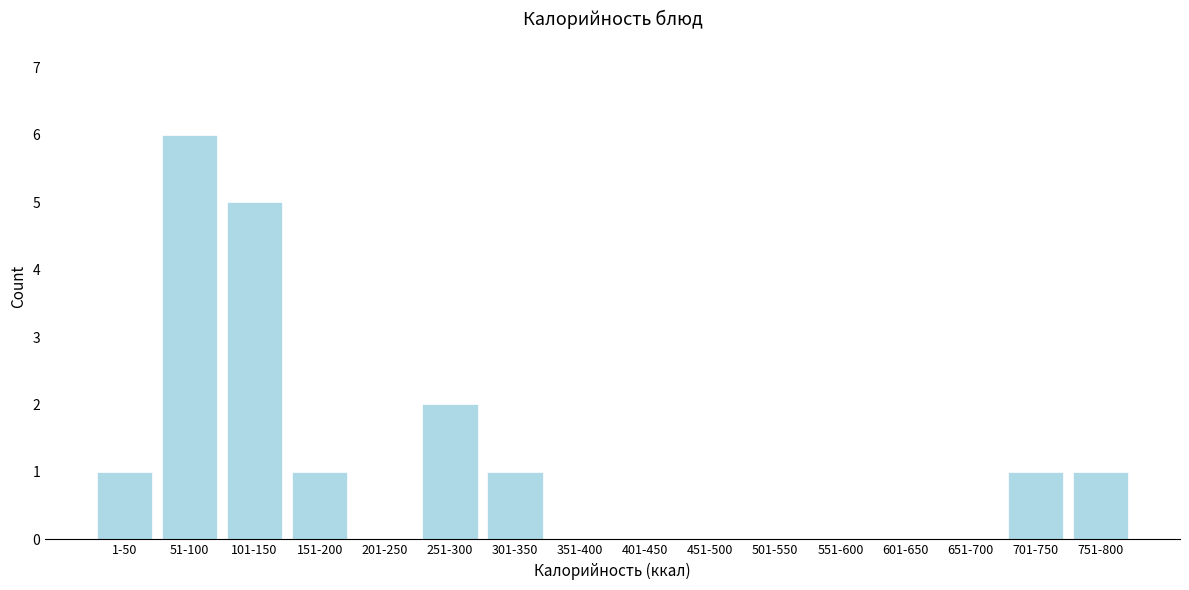

Reading left to right, what are all the values shown in this chart?

1-50=1	51-100=6	101-150=5	151-200=1	201-250=0	251-300=2	301-350=1	351-400=0	401-450=0	451-500=0	501-550=0	551-600=0	601-650=0	651-700=0	701-750=1	751-800=1